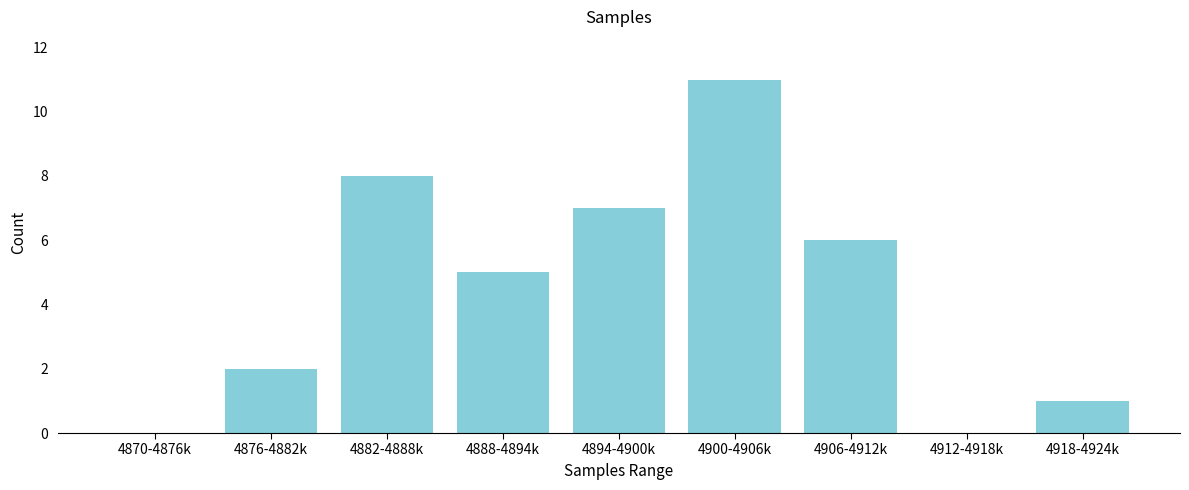

Reading left to right, list all the values displayed in this chart.

4870-4876k=0	4876-4882k=2	4882-4888k=8	4888-4894k=5	4894-4900k=7	4900-4906k=11	4906-4912k=6	4912-4918k=0	4918-4924k=1